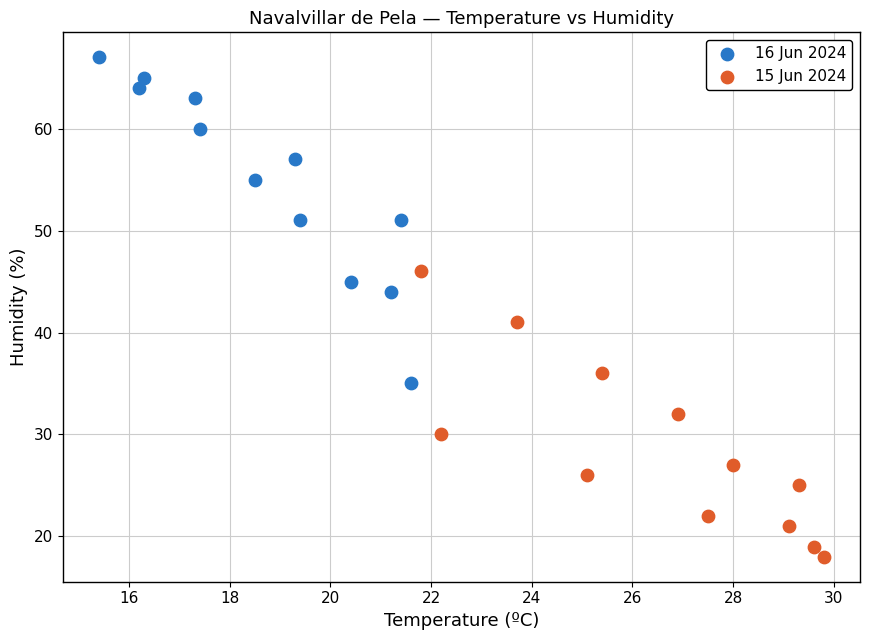

What are all the series names shown in the legend?

16 Jun 2024, 15 Jun 2024